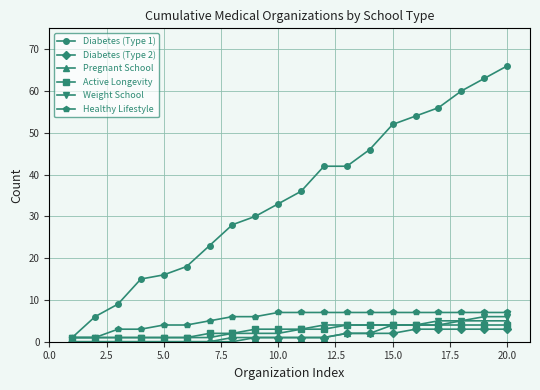

What is the maximum value shown in the chart?

66